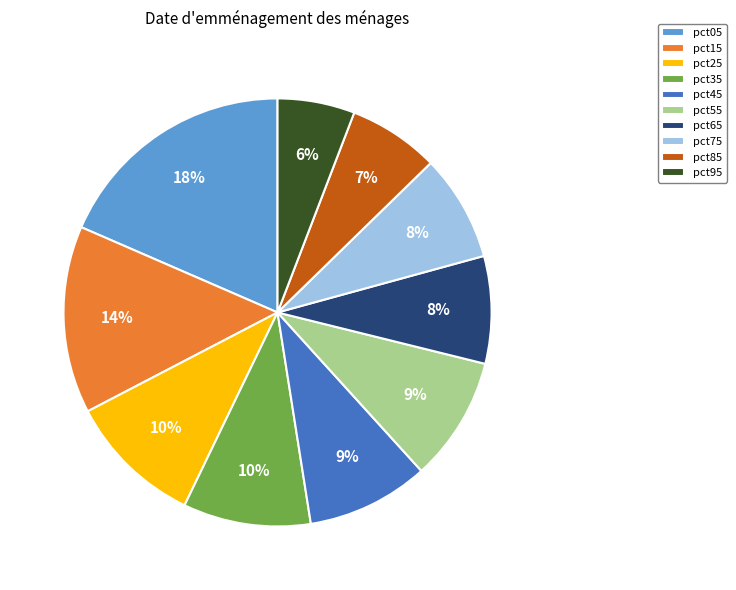

Which slice is the largest?

pct05